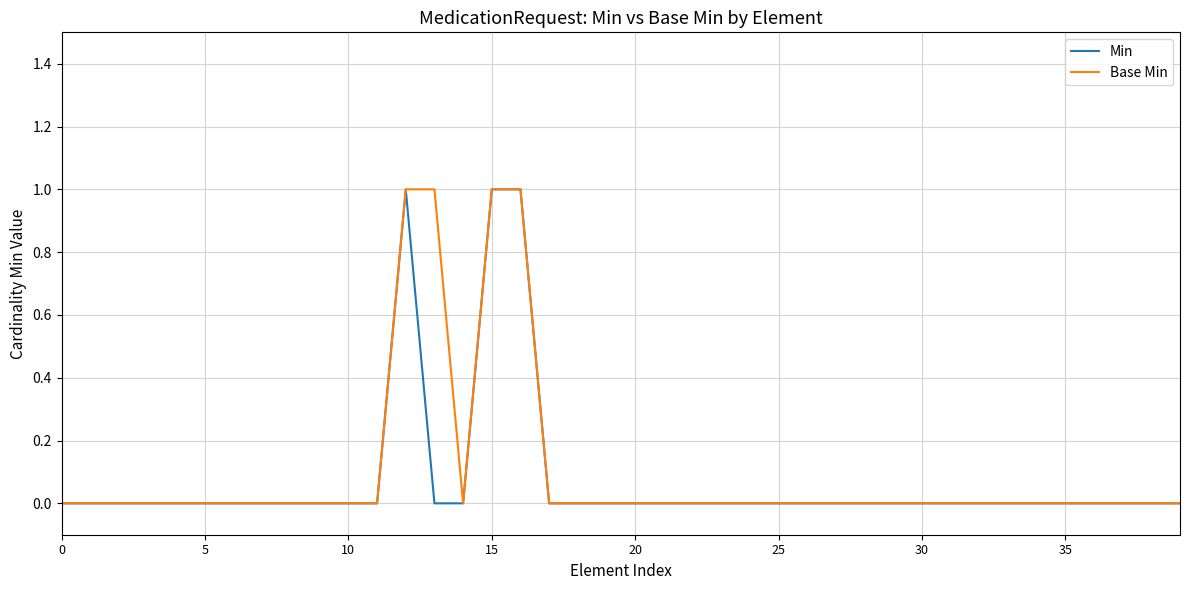

Is this an area chart (filled region under the line)?

No